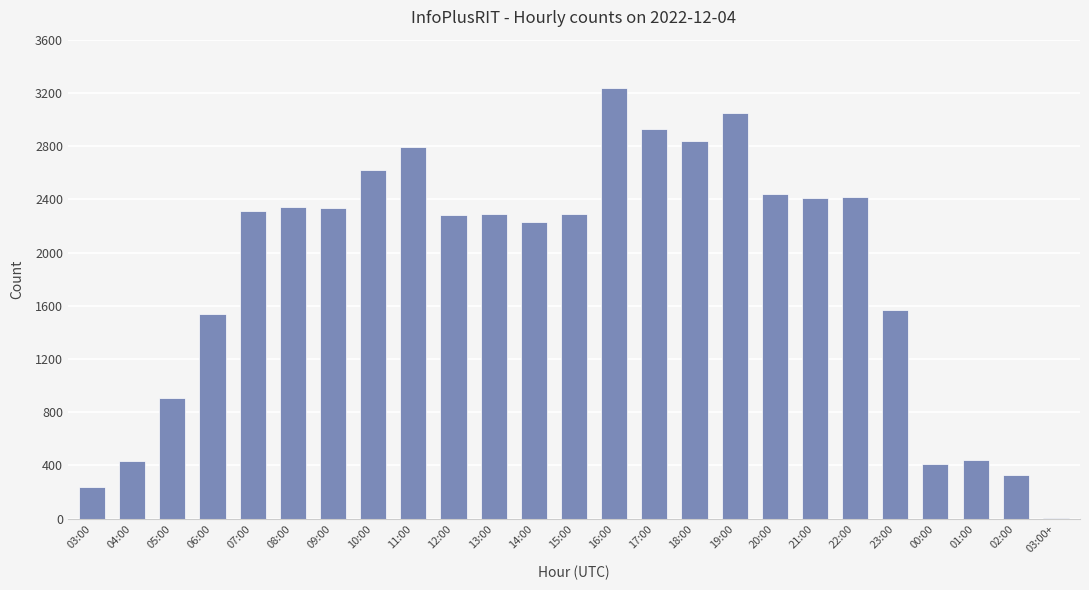

Are the bars grouped side by side (vs. stacked)?

No